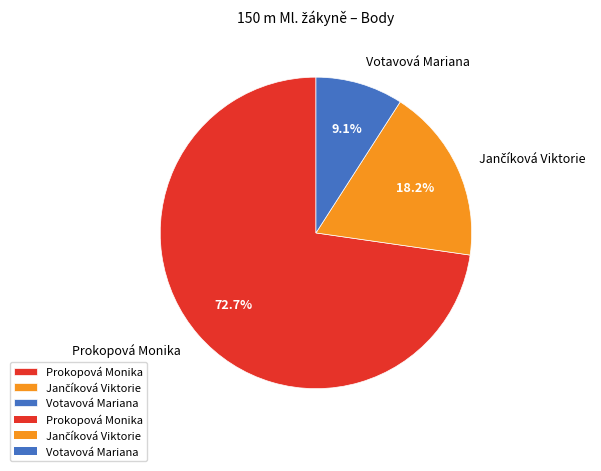

Is it true that Prokopová Monika is 73% of the pie?

True